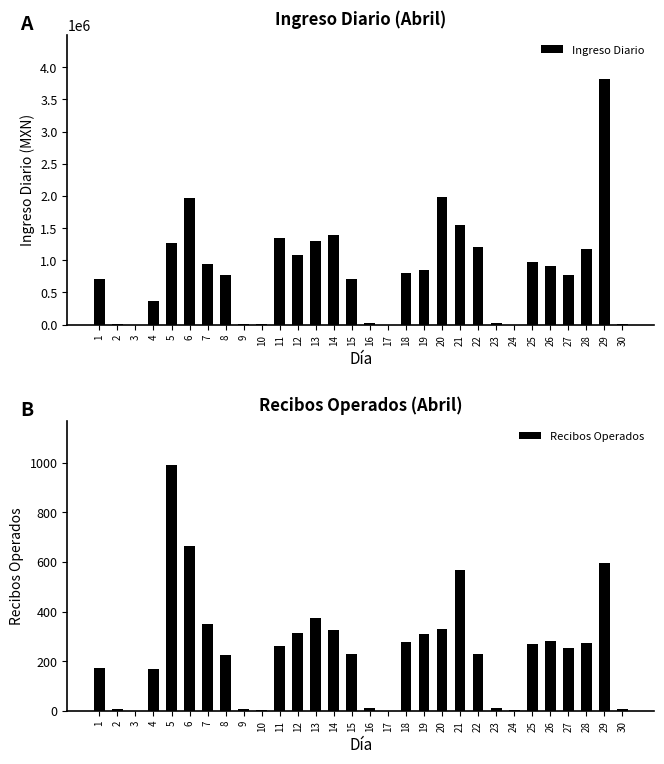

What is the value of the Ingreso Diario bar at the 24th from the left?

1270.4